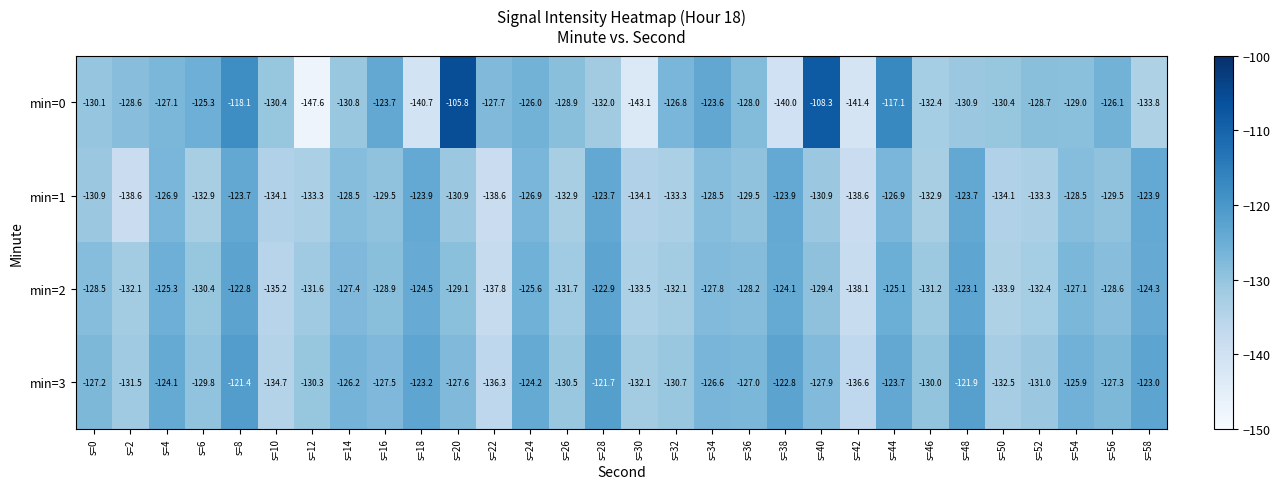

What is the sum of the min=2 values at s=28 and s=52?

-255.3